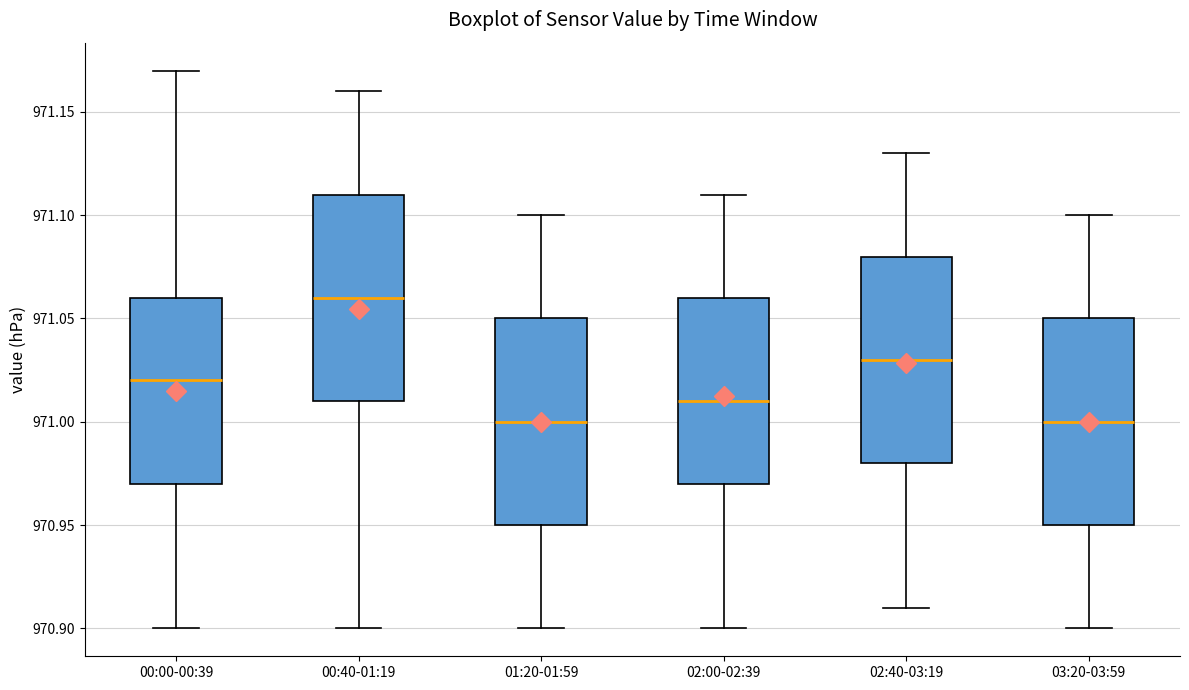

Reading left to right, read every box against the y-axis: the position of its median line, the range the box covers, and the ends of its whiskers. The values are not printed on the chart, so give them approximately, as read against the axis.

00:00-00:39: median 971.02, box 970.97 to 971.06, whiskers 970.90 to 971.17
00:40-01:19: median 971.06, box 971.01 to 971.11, whiskers 970.90 to 971.16
01:20-01:59: median 971.00, box 970.95 to 971.05, whiskers 970.90 to 971.10
02:00-02:39: median 971.01, box 970.97 to 971.06, whiskers 970.90 to 971.11
02:40-03:19: median 971.03, box 970.98 to 971.08, whiskers 970.91 to 971.13
03:20-03:59: median 971.00, box 970.95 to 971.05, whiskers 970.90 to 971.10